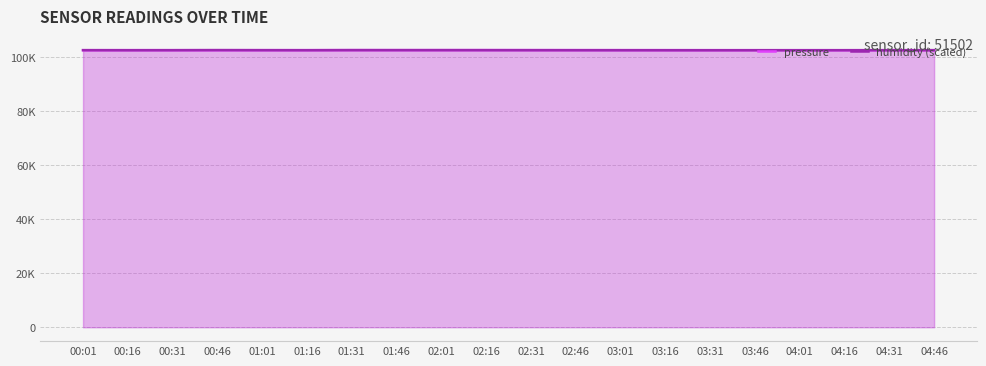

How many data points in humidity (scaled) are less than 102600?

10